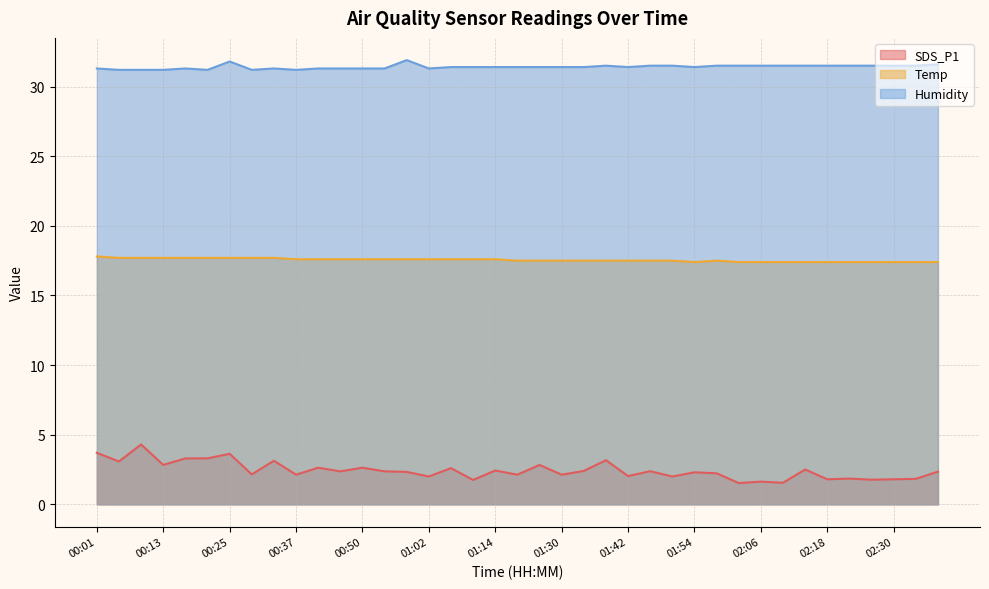

Which series has the largest total across all categories?

Humidity